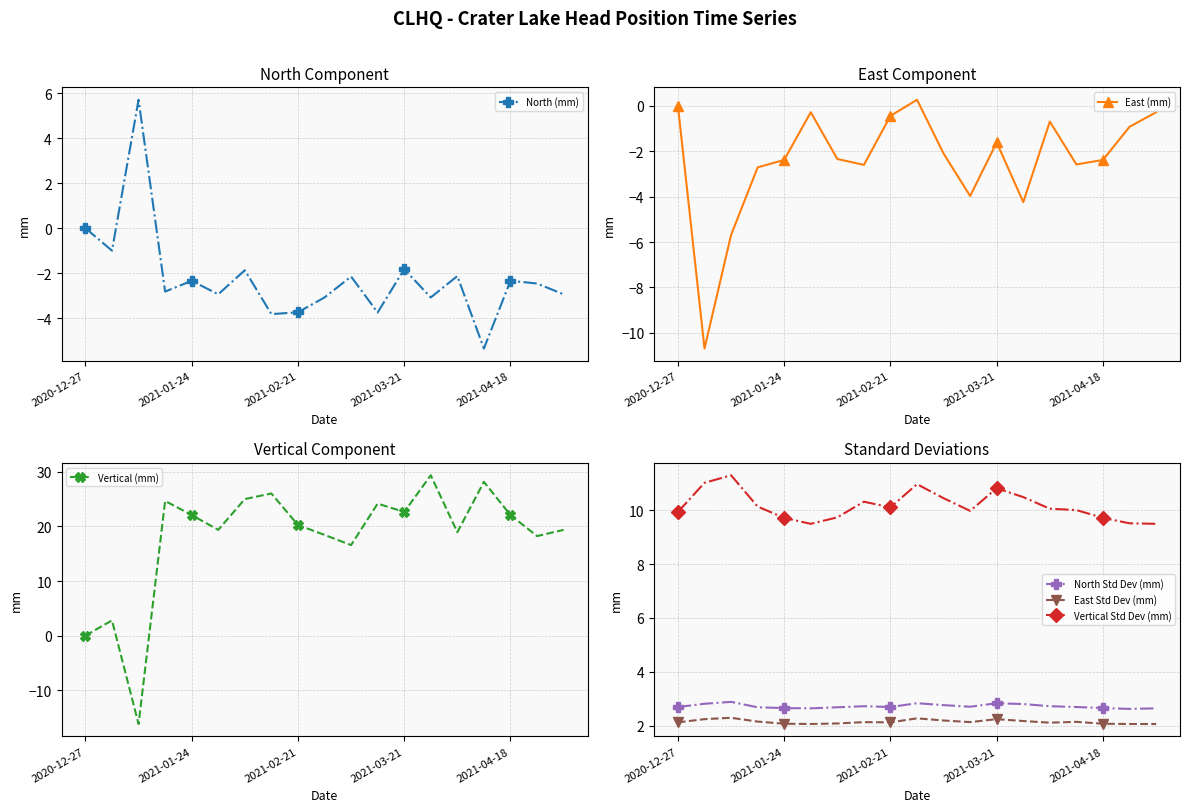

Is it true that North Std Dev (mm) equals 2.6 at 17?

True